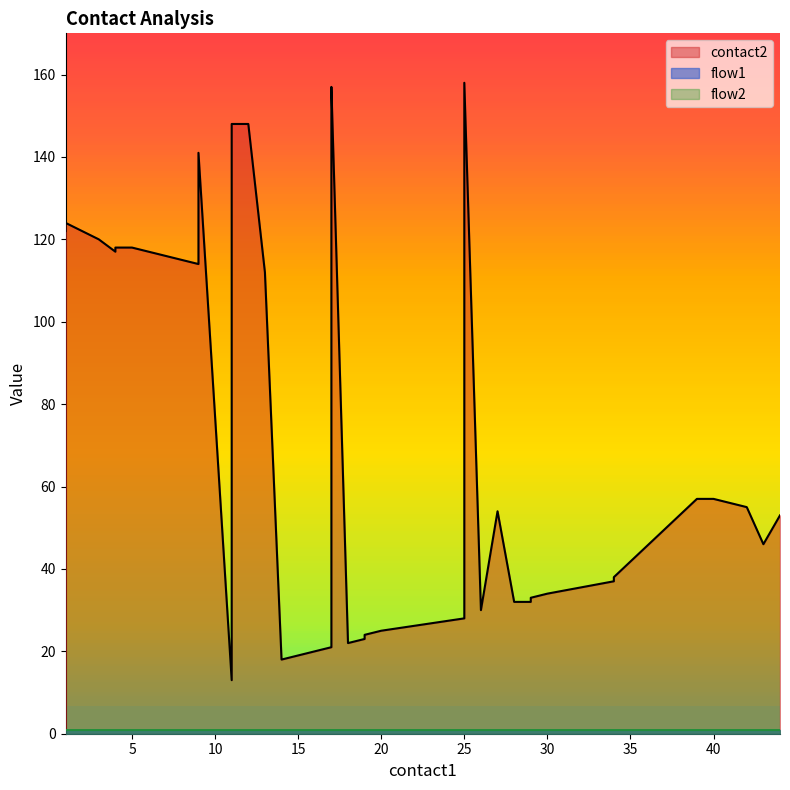

What is the approximate value of flow2 at 12?

1